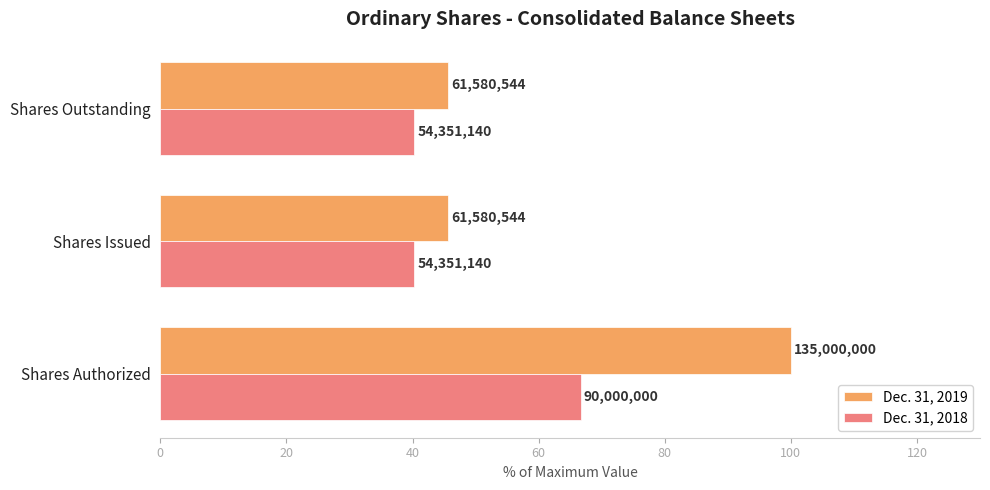

What is the minimum value shown in the chart?

40.3